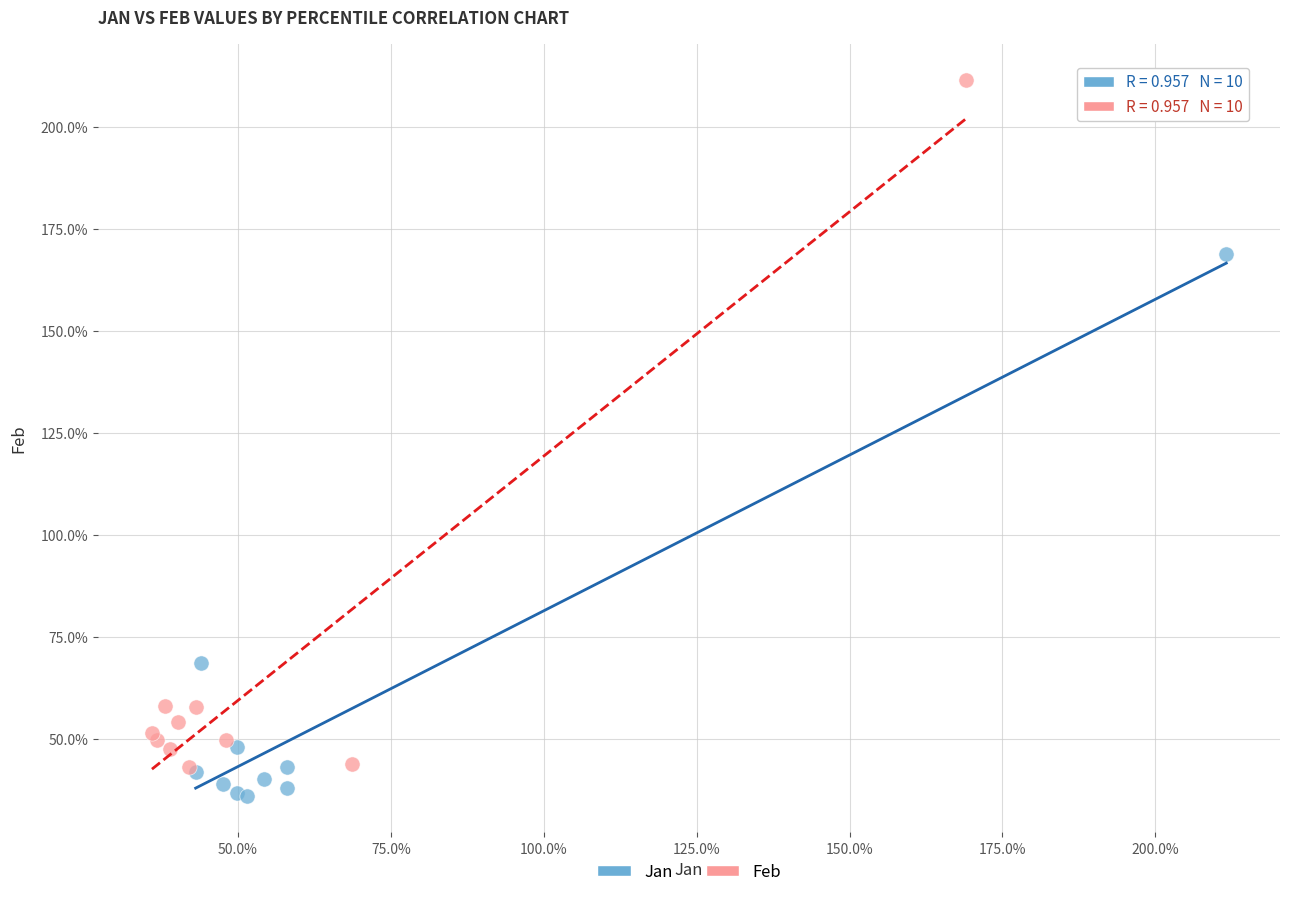

What are all the series names shown in the legend?

Jan, Feb